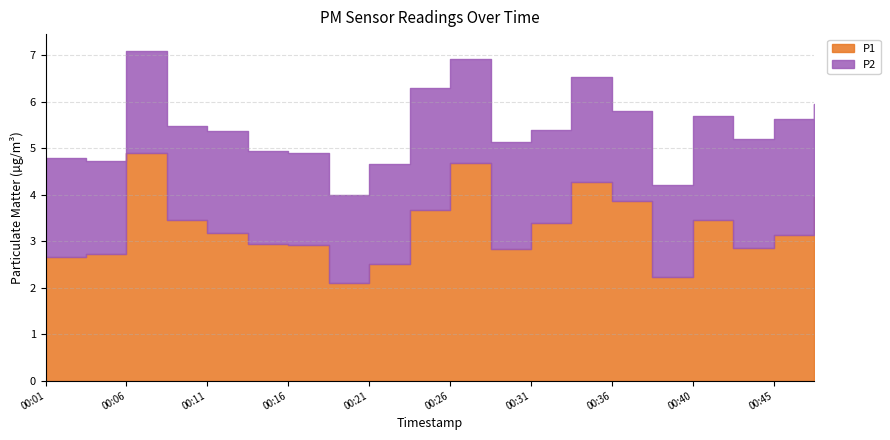

What is the difference between the maximum and minimum values in the P1 series?

2.8